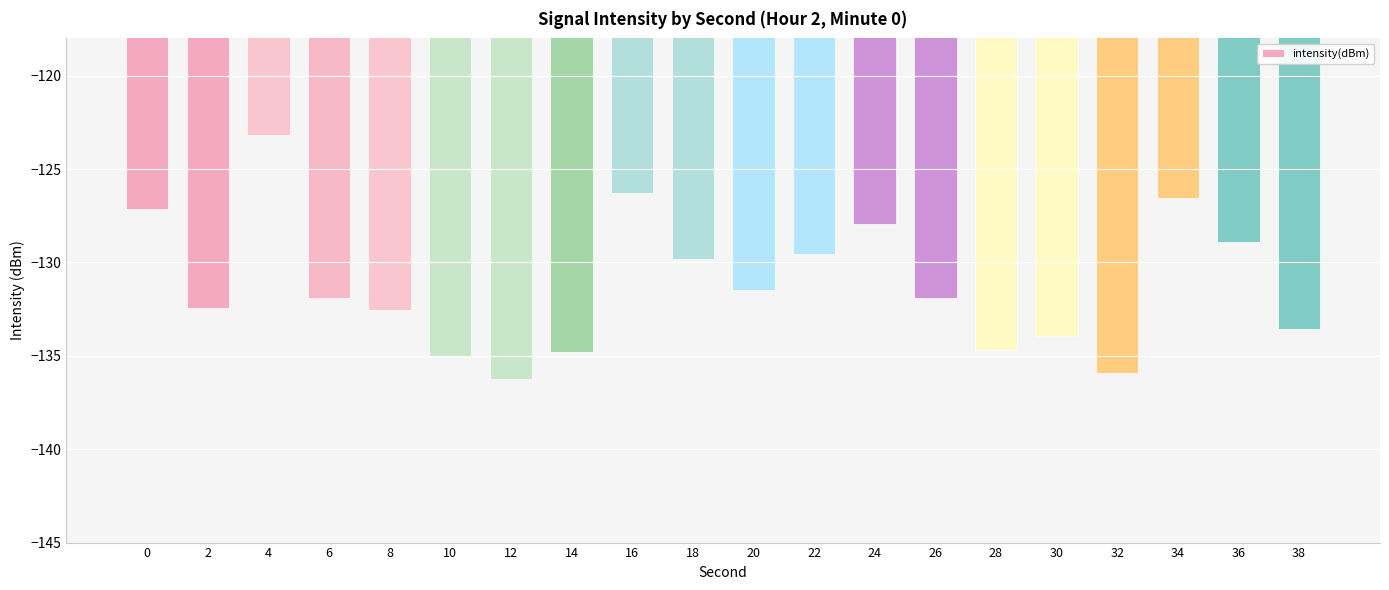

What is the value of the 9th bar from the left?

-126.3